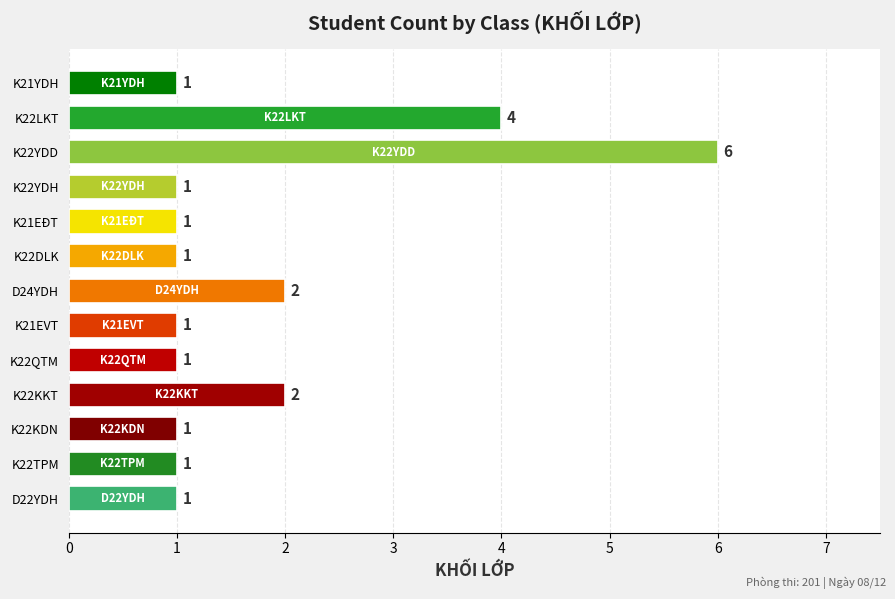

What position from the bottom is K21EVT?

6